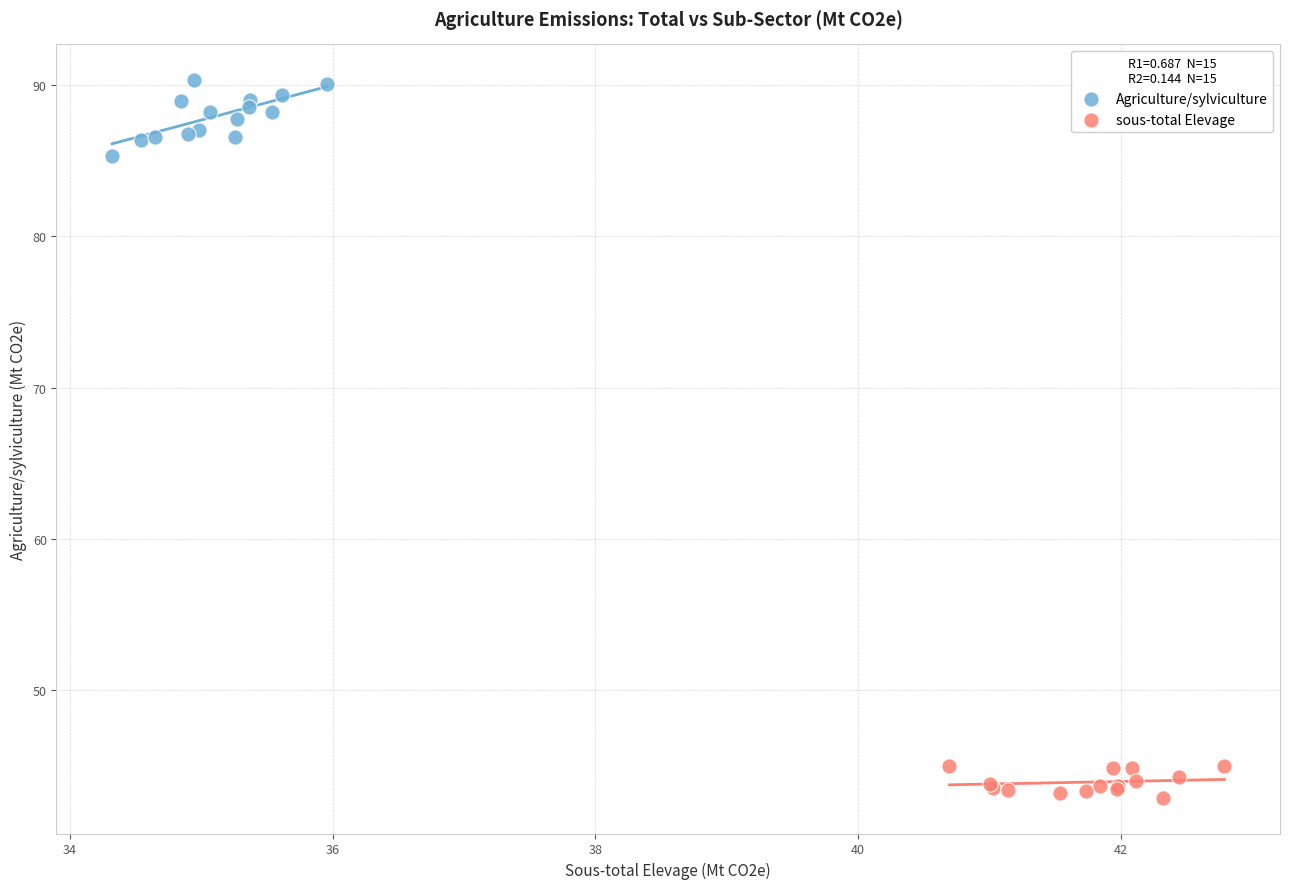

Which series reaches the maximum Y coordinate?

Agriculture/sylviculture